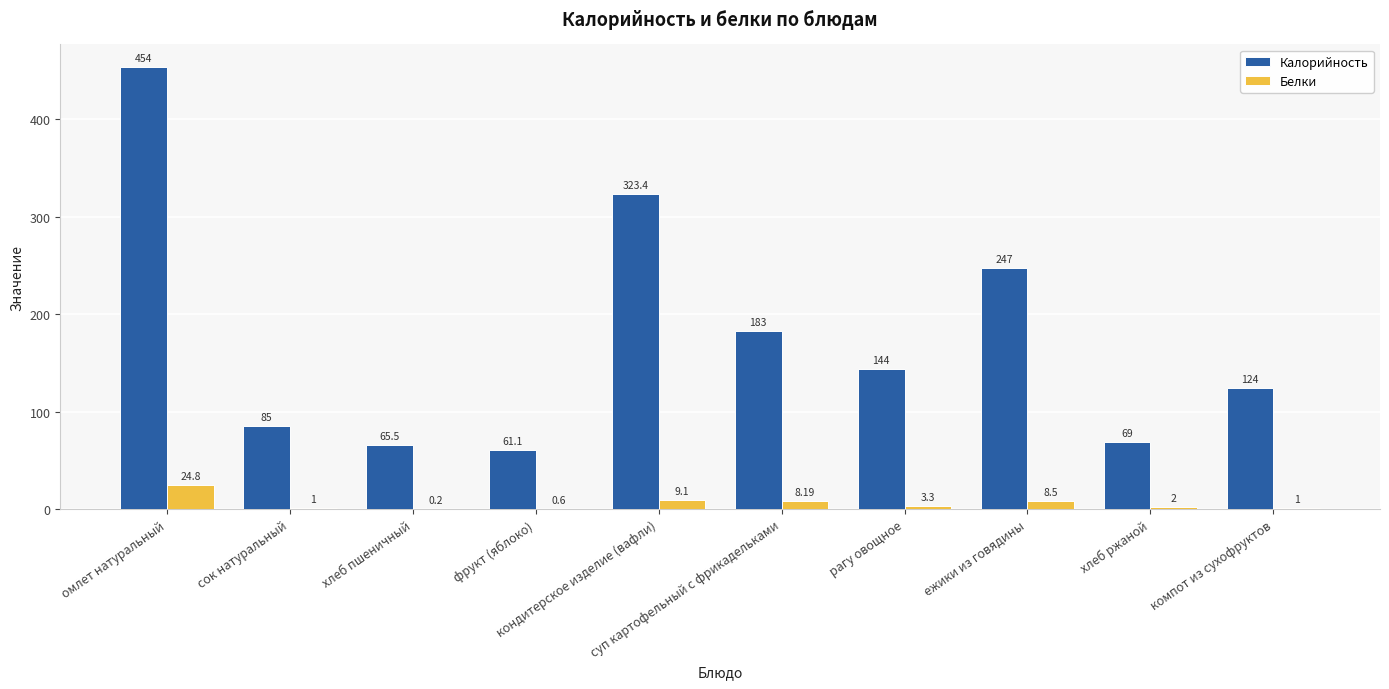

What is the value of the Белки bar at the 2nd from the left?

1.0